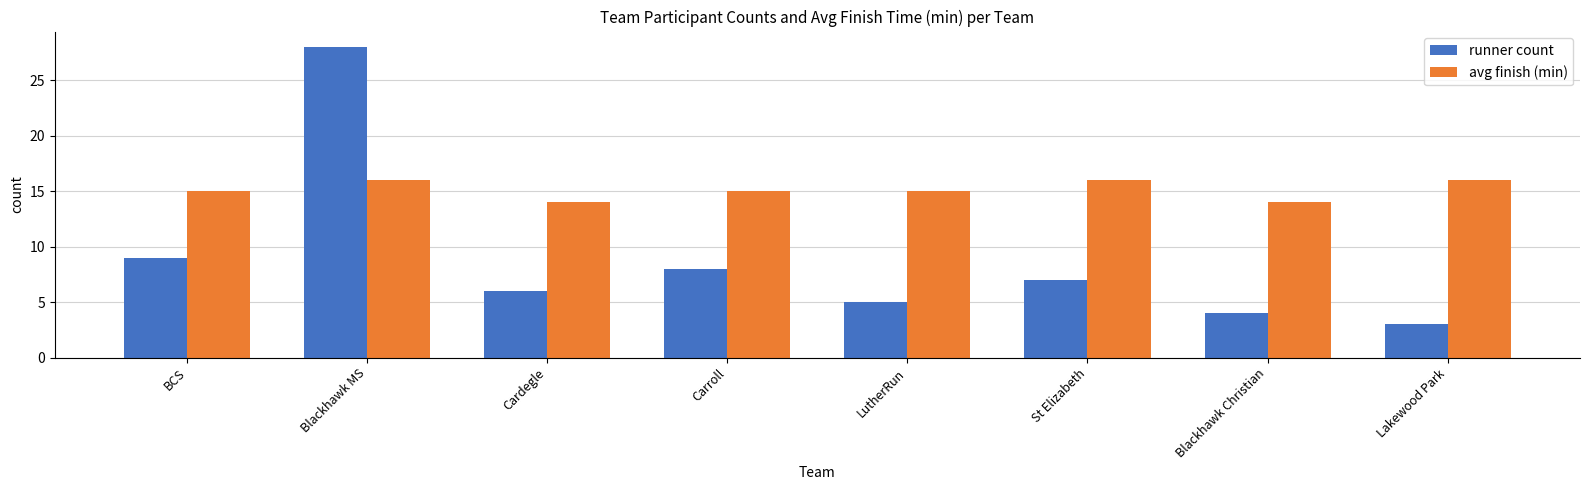

Rank the series by their maximum value, from highest to lowest.

runner count, avg finish (min)